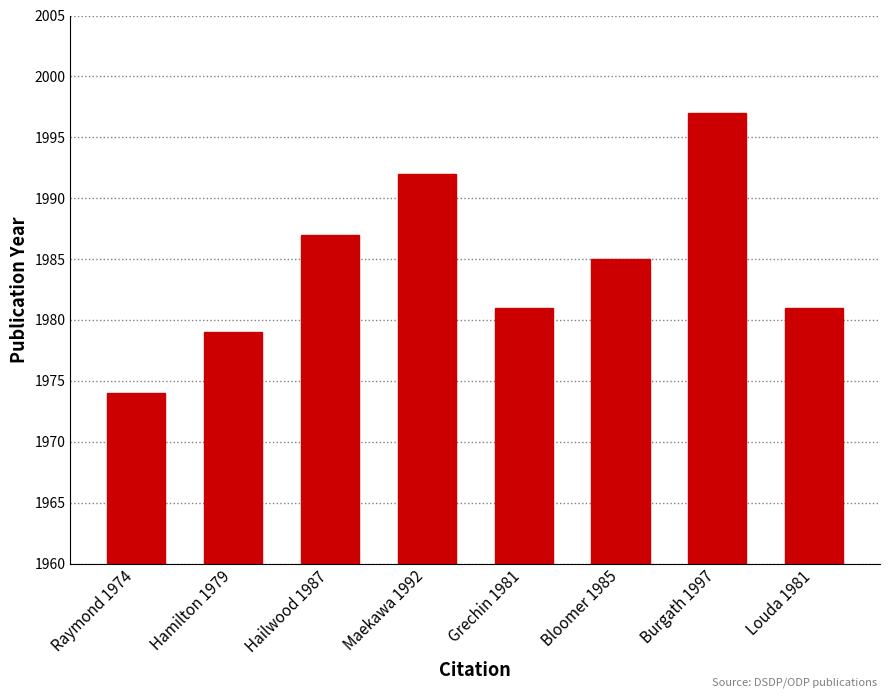

Does the chart contain any negative values?

No